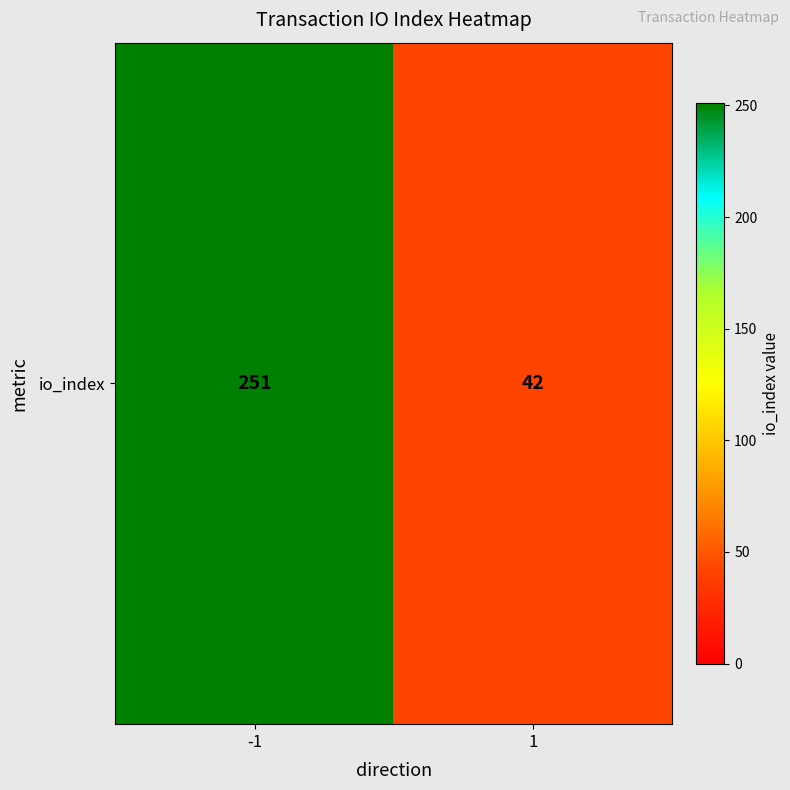

Count the number of categories in the chart.

2